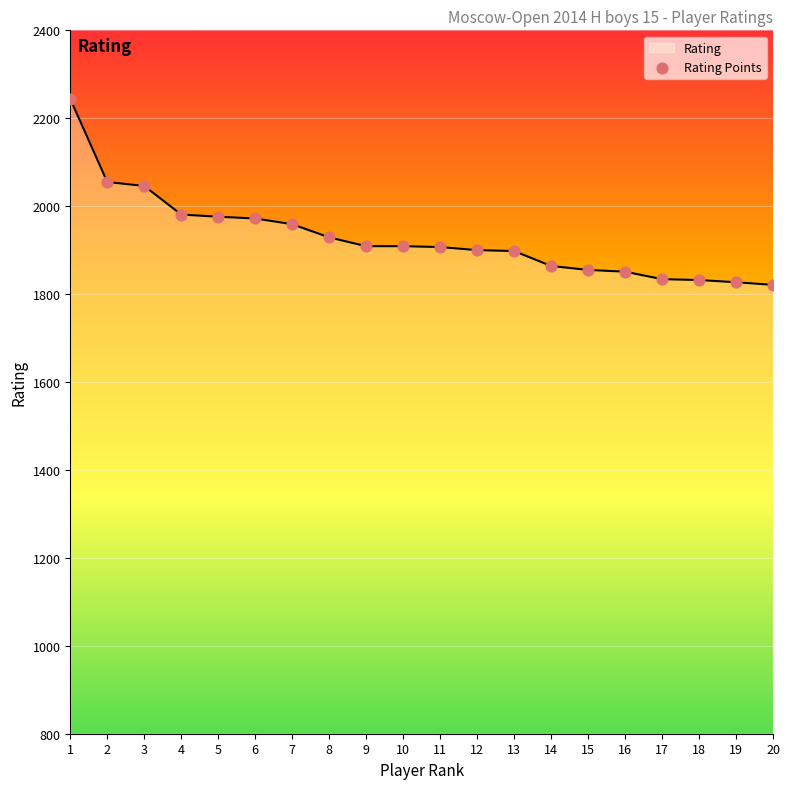

What is the ratio of the value at 11 to the value at 3?

0.9